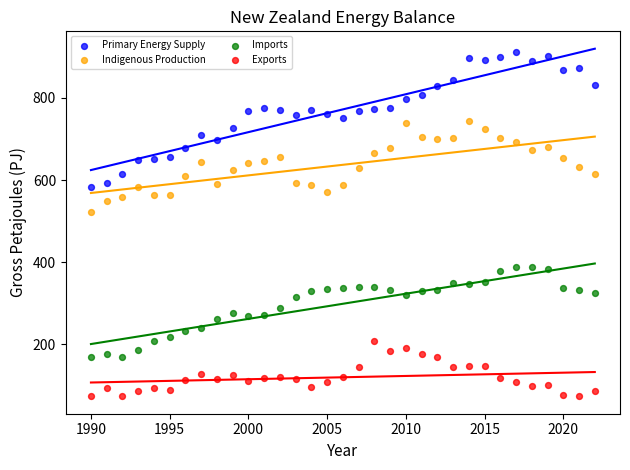

Across all data points, what is the range of X values (max minus min)?

32.0